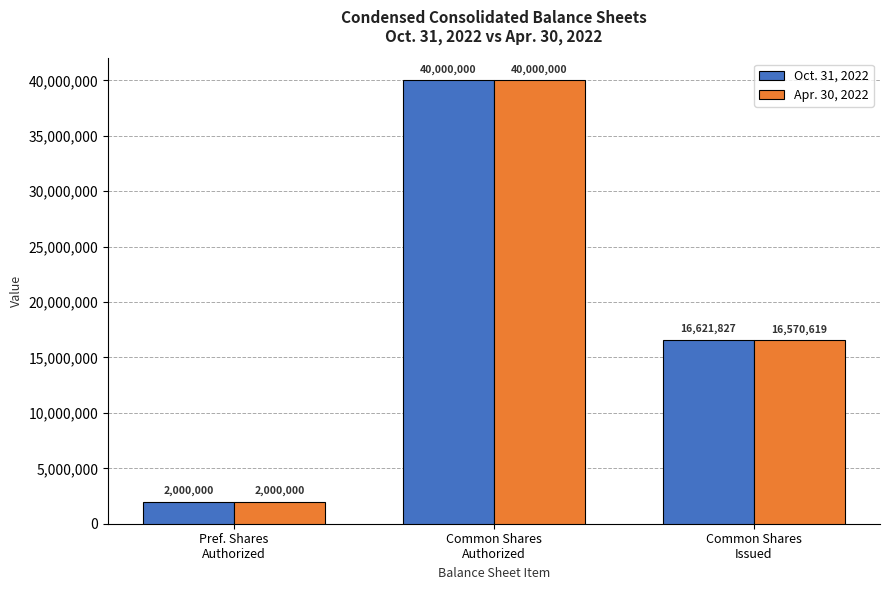

What is the lowest value of the Oct. 31, 2022 series?

2000000